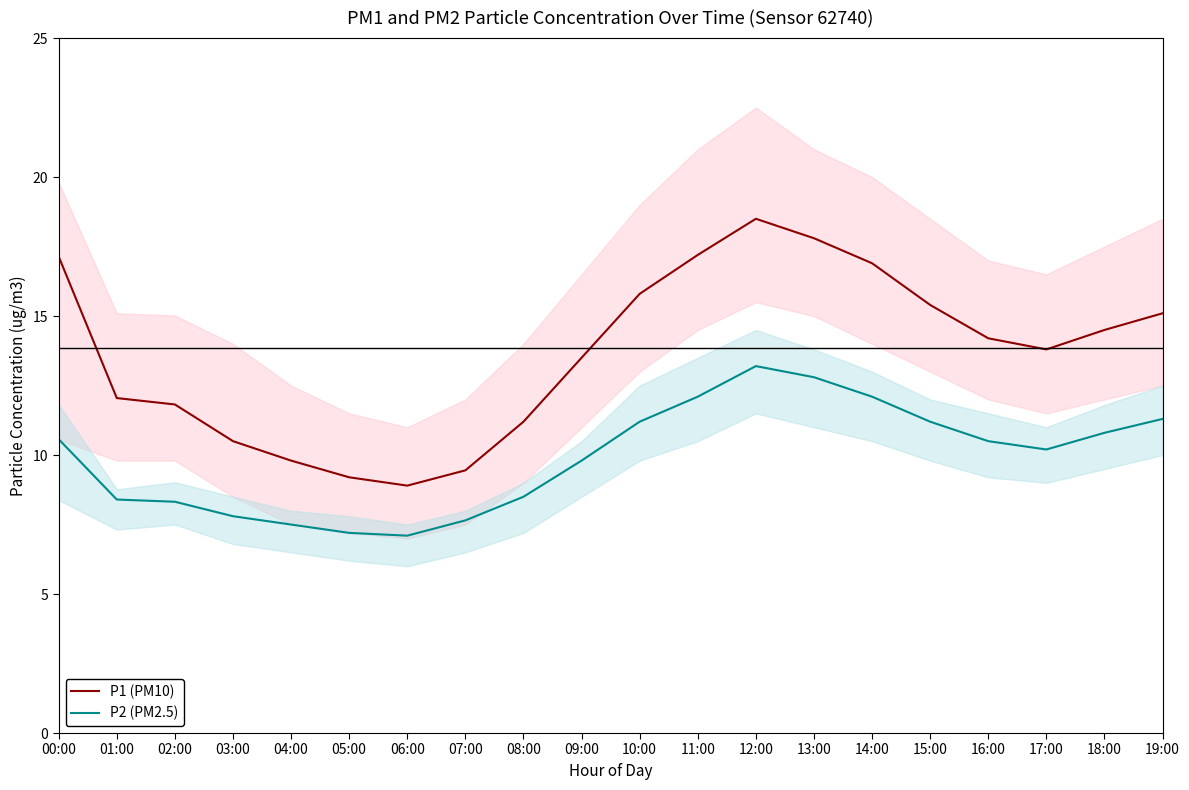

True or false: P1 (PM10) and P2 (PM2.5) cross at least once.

False